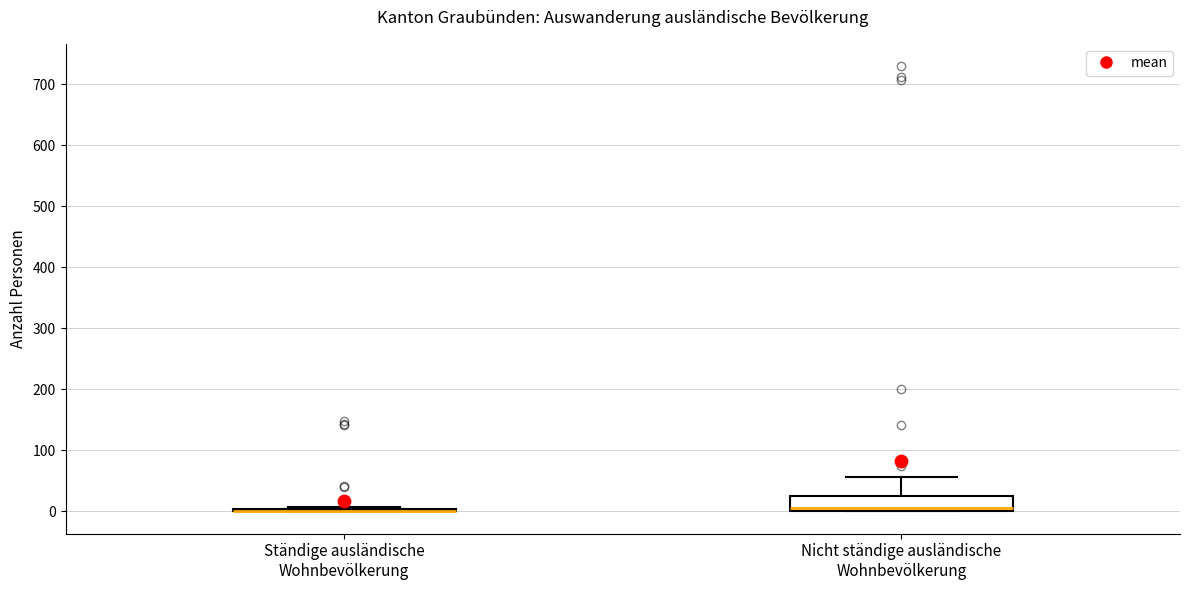

Reading left to right, transcribe this box plot: for each box, give where its median line is, the range the box spans, and where its two whiskers end, as read against the y-axis. The values are not printed on the chart, so give them approximately, as read against the axis.

Ständige ausländische Wohnbevölkerung: box collapsed to a line at 0, whiskers 0 to 10
Nicht ständige ausländische Wohnbevölkerung: median 10, box 0 to 30, whiskers 0 to 60